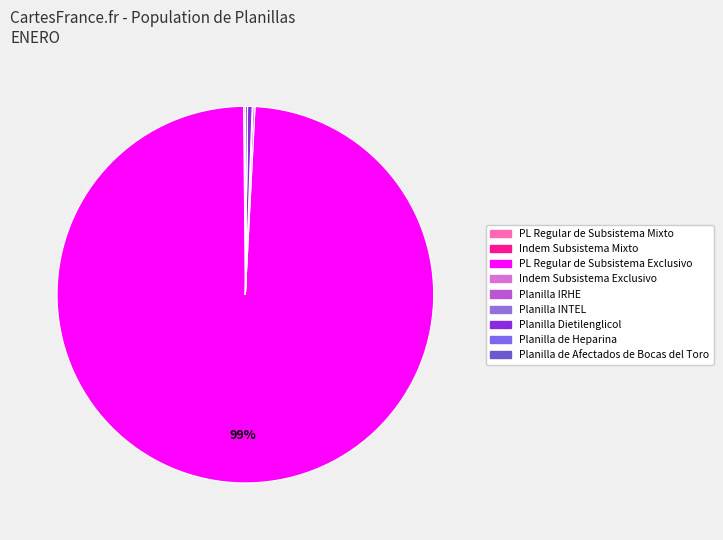

Count the number of slices in the pie.

9